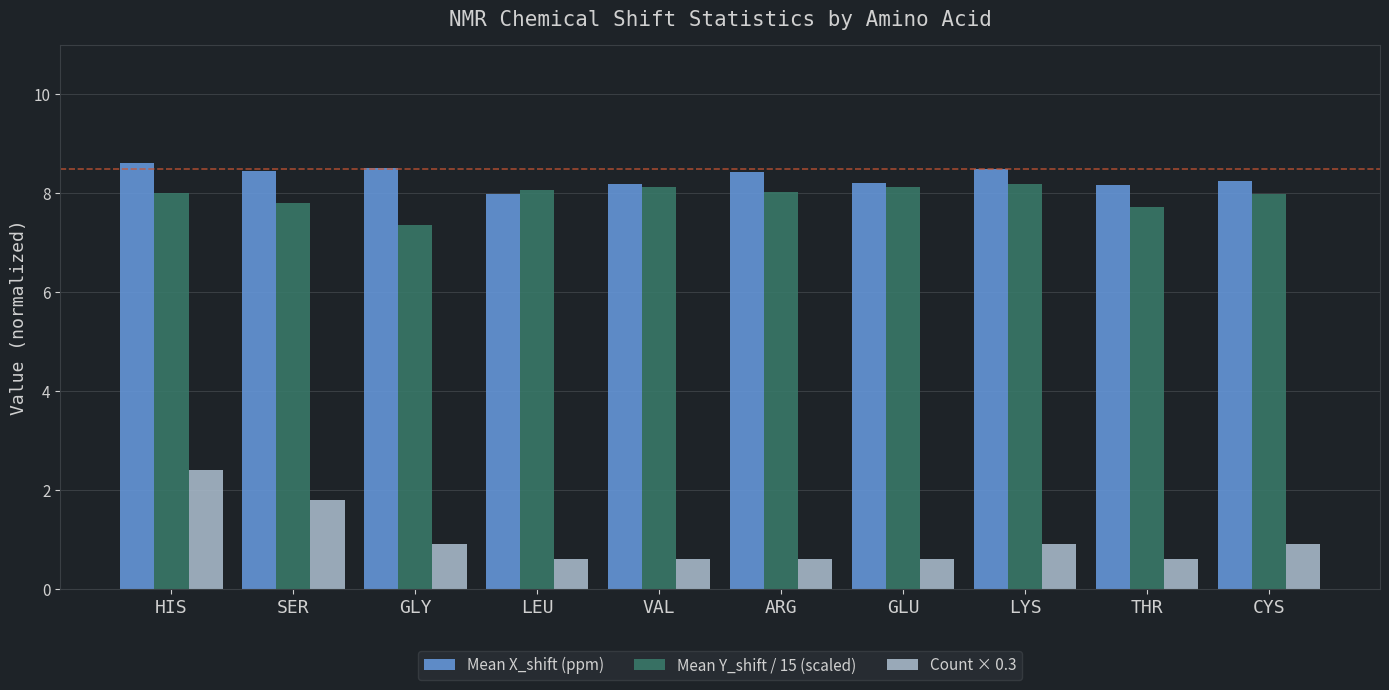

How many groups of bars are there?

10